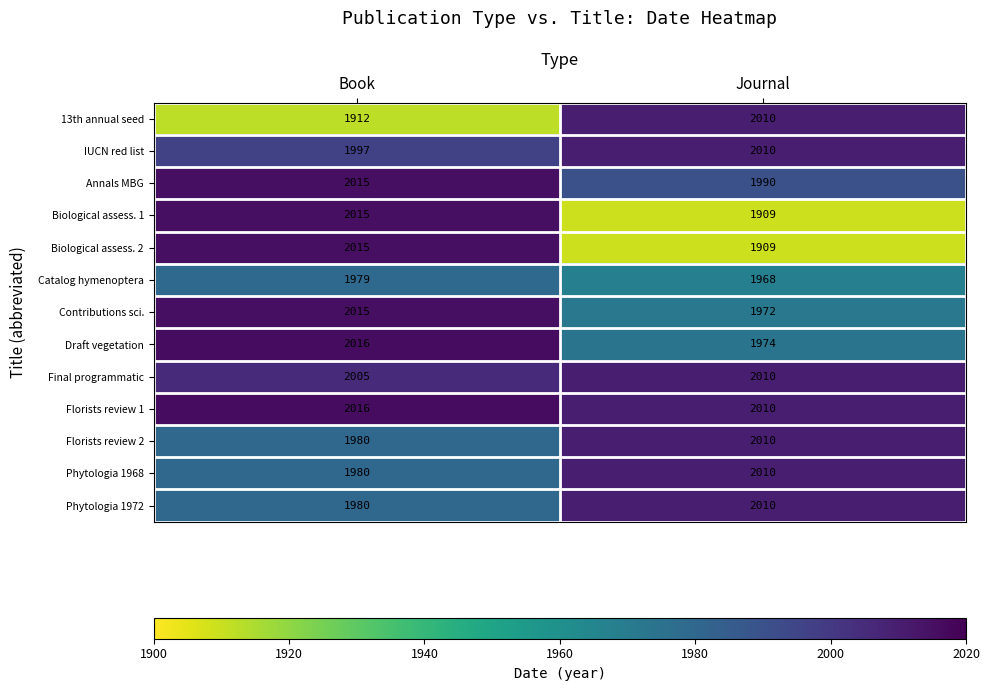

Reading right to left, list all the values displayed in this chart.

13th annual seed: 2010	1912
IUCN red list: 2010	1997
Annals MBG: 1990	2015
Biological assess. 1: 1909	2015
Biological assess. 2: 1909	2015
Catalog hymenoptera: 1968	1979
Contributions sci.: 1972	2015
Draft vegetation: 1974	2016
Final programmatic: 2010	2005
Florists review 1: 2010	2016
Florists review 2: 2010	1980
Phytologia 1968: 2010	1980
Phytologia 1972: 2010	1980